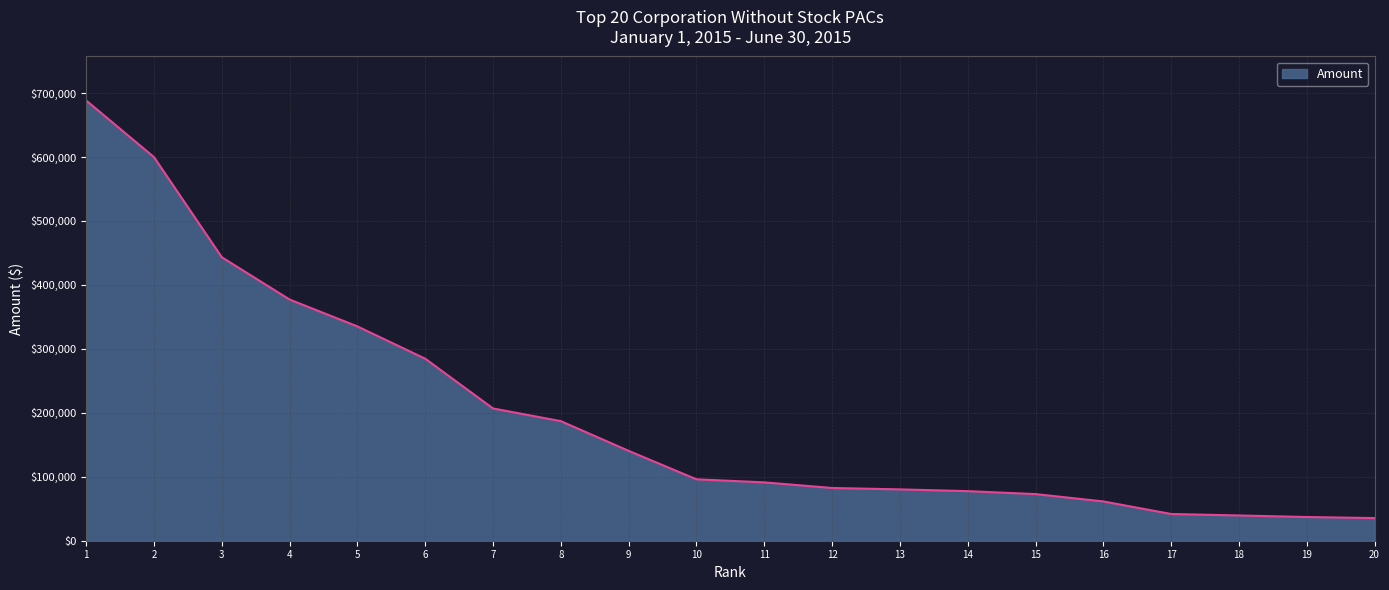

What is the average value?

198893.5